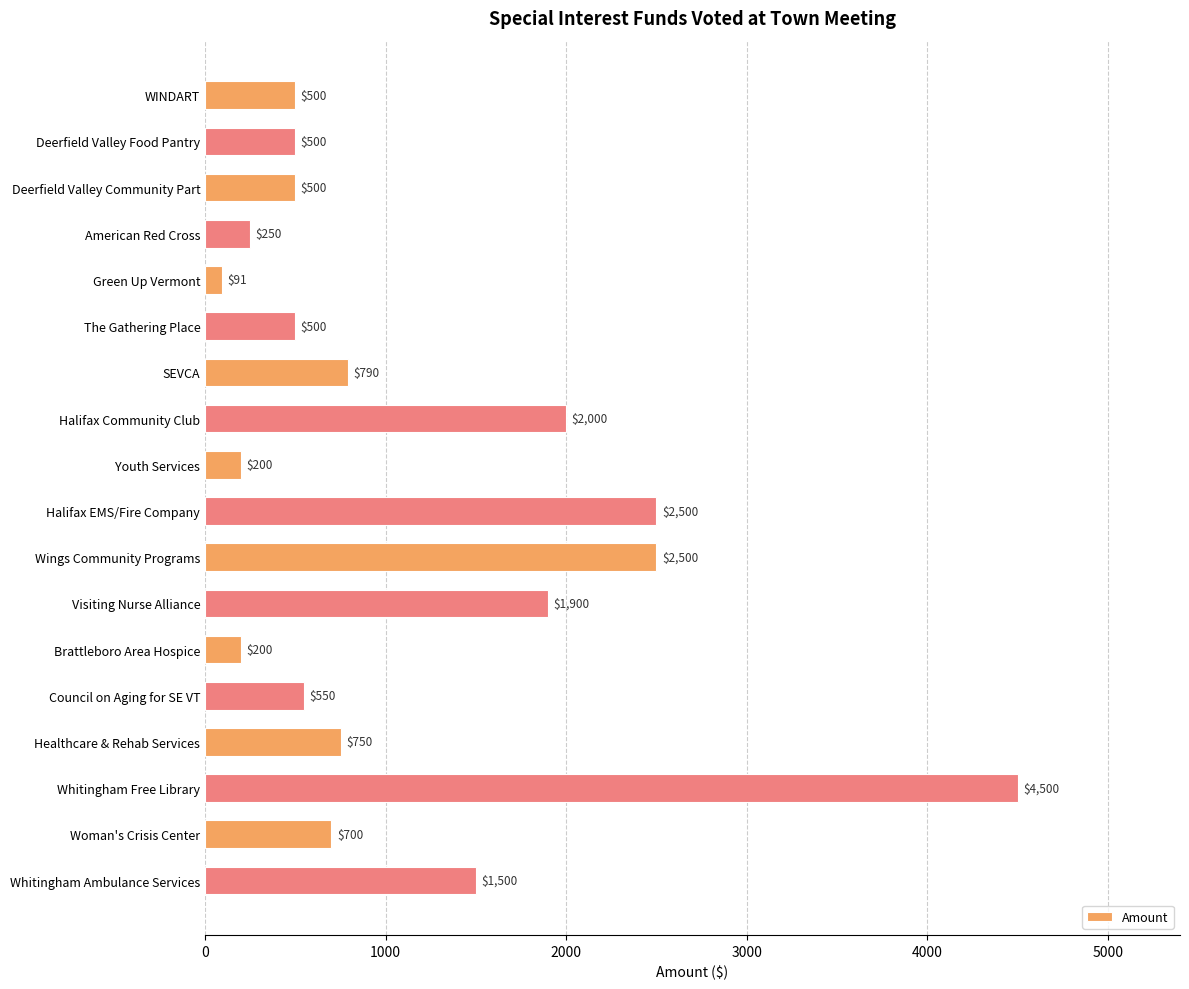

Approximately how many times larger is the value at Halifax EMS/Fire Company compared to American Red Cross?

10.0